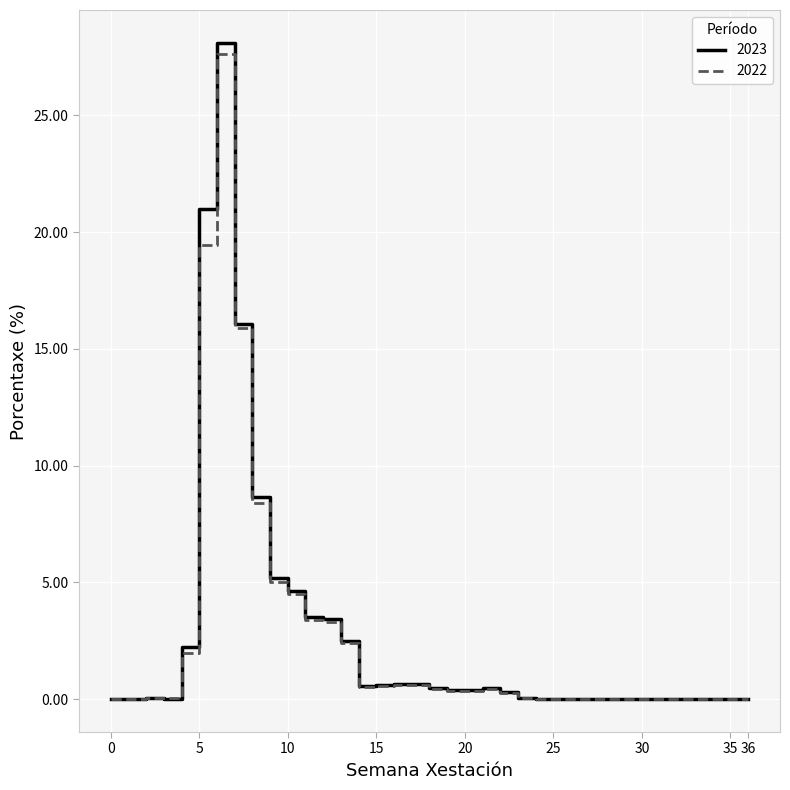

Does the chart display data point markers on the line(s)?

No